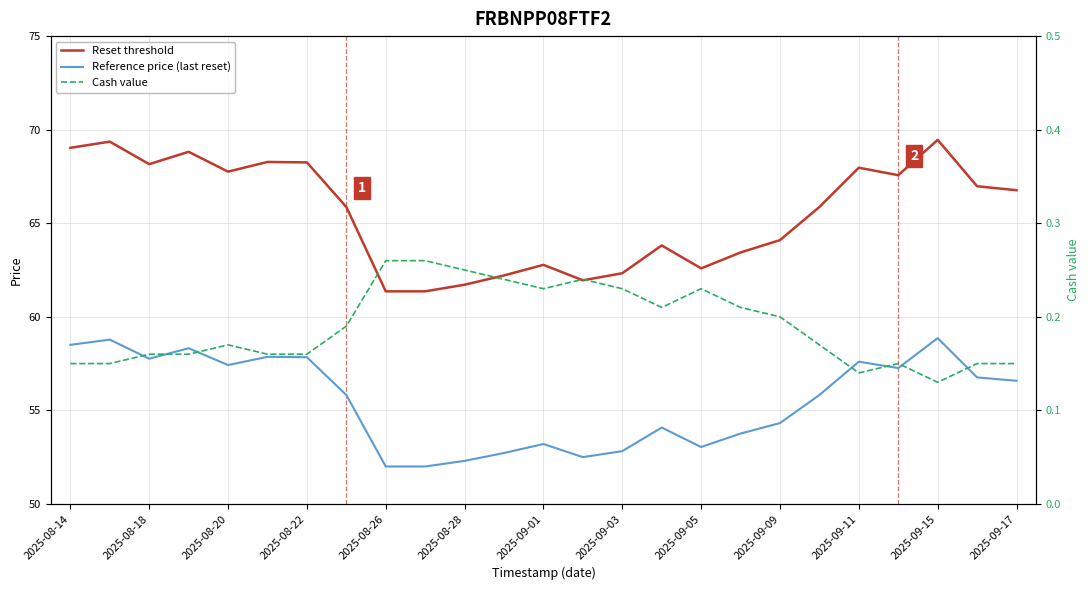

What is the sum of the Cash value values at 2025-09-17 and 2025-08-14?

0.3